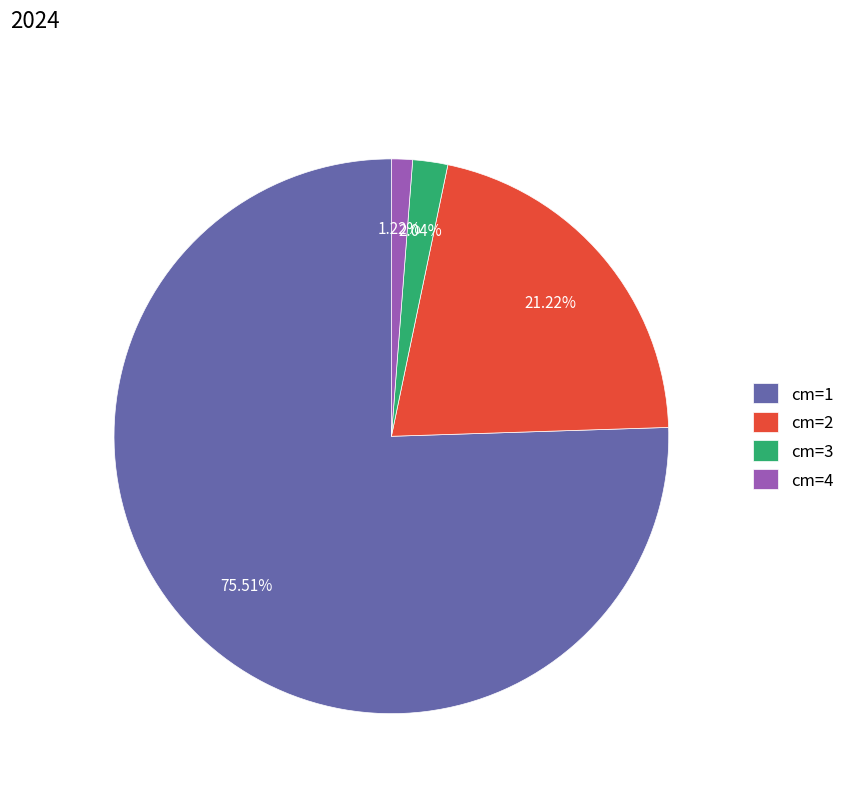

Which slice represents more than half of the pie?

cm=1